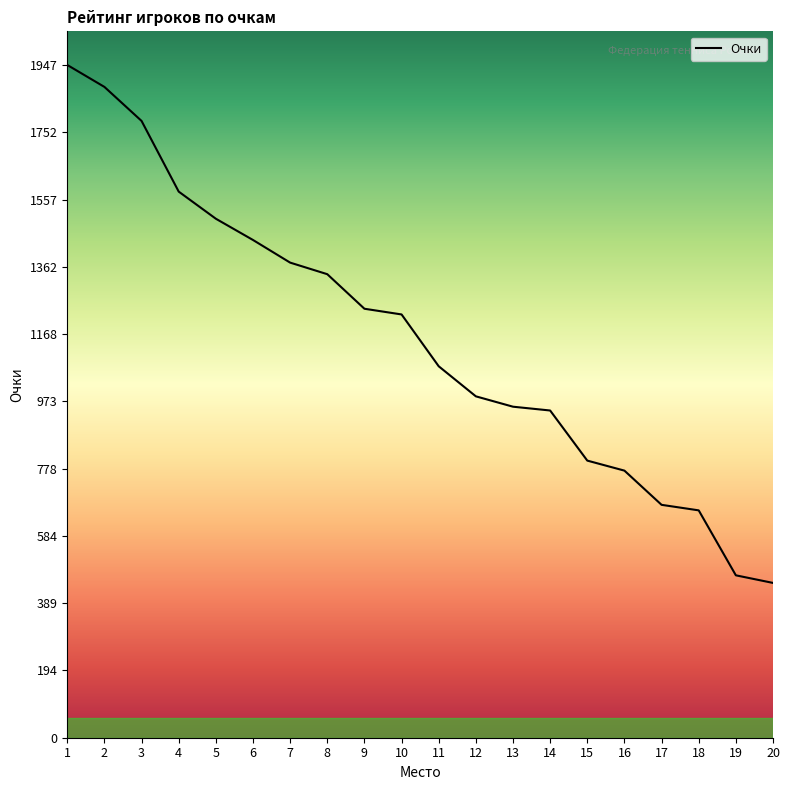

How many lines are shown in the chart?

1